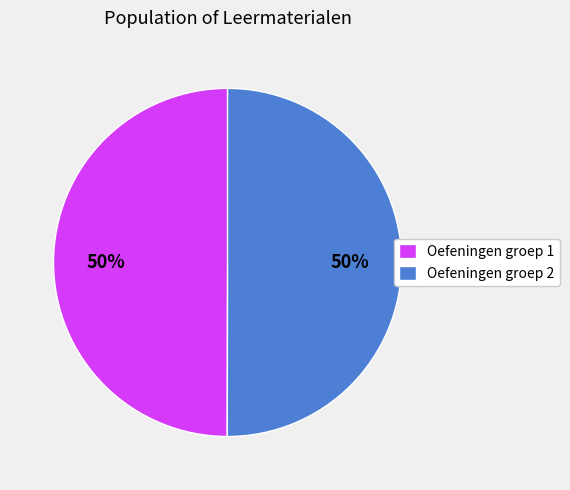

Count the number of slices in the pie.

2